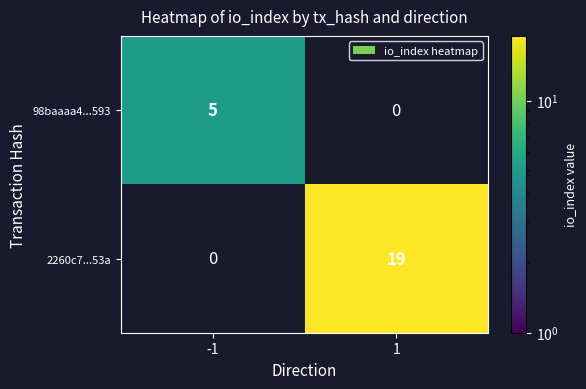

The value of 98baaaa4...593 at -1 is 8. True or false?

False